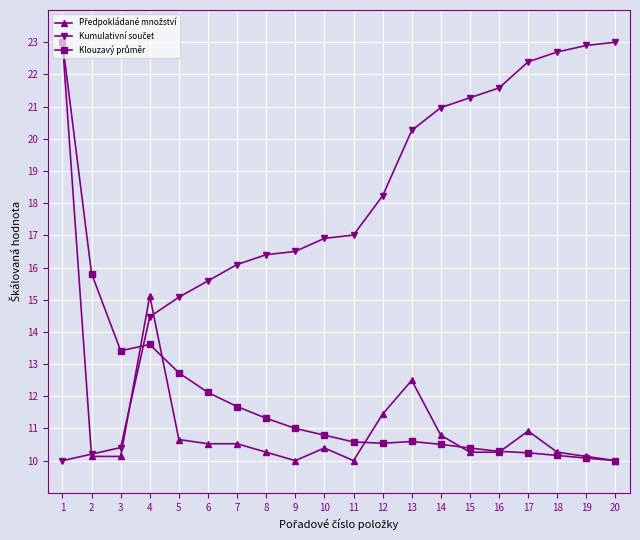

What is the spread (max minus min) of values at 15?

11.0